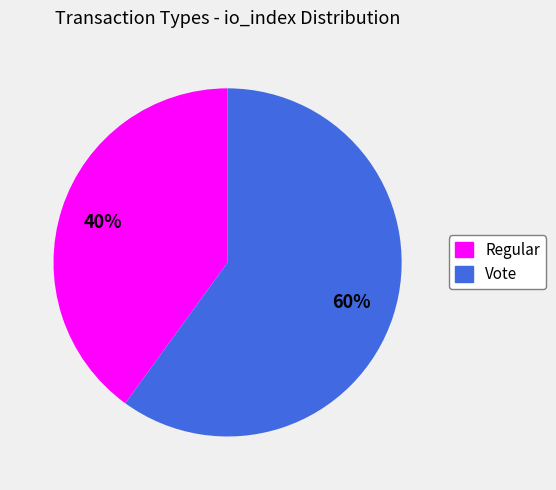

Which slice is the largest?

Vote